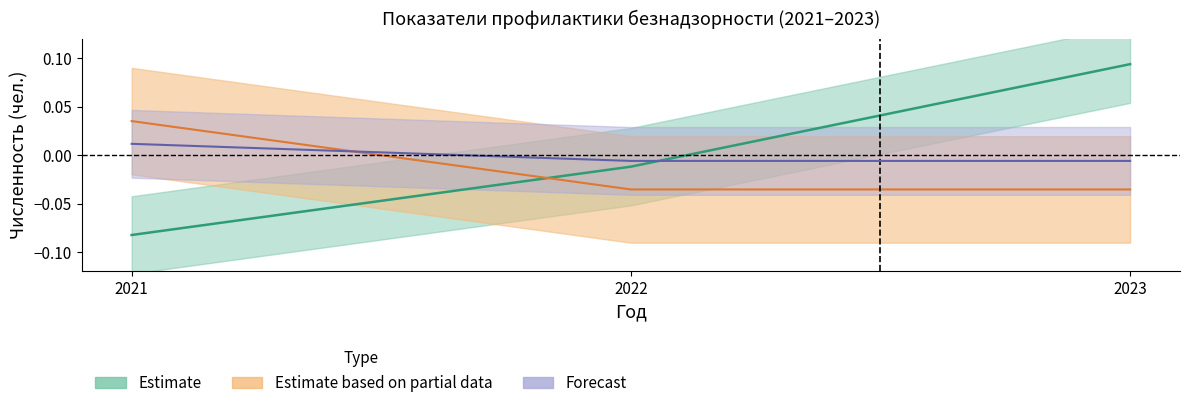

Does the chart have visible grid lines?

No